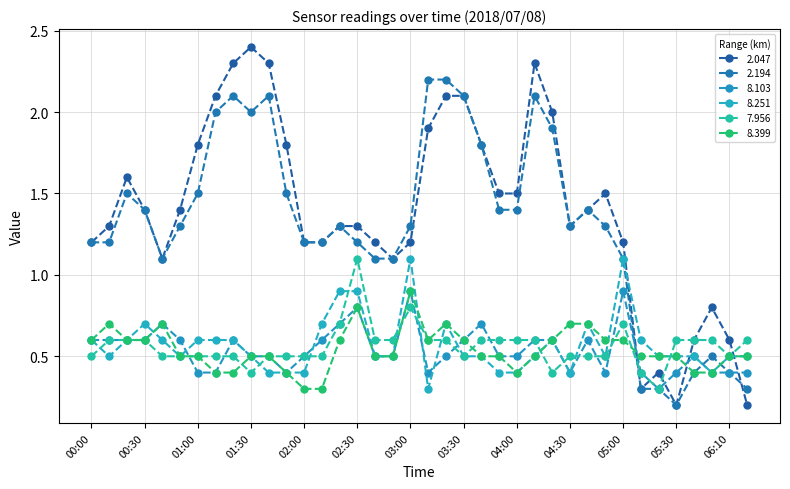

How many distinct data groups are displayed?

6